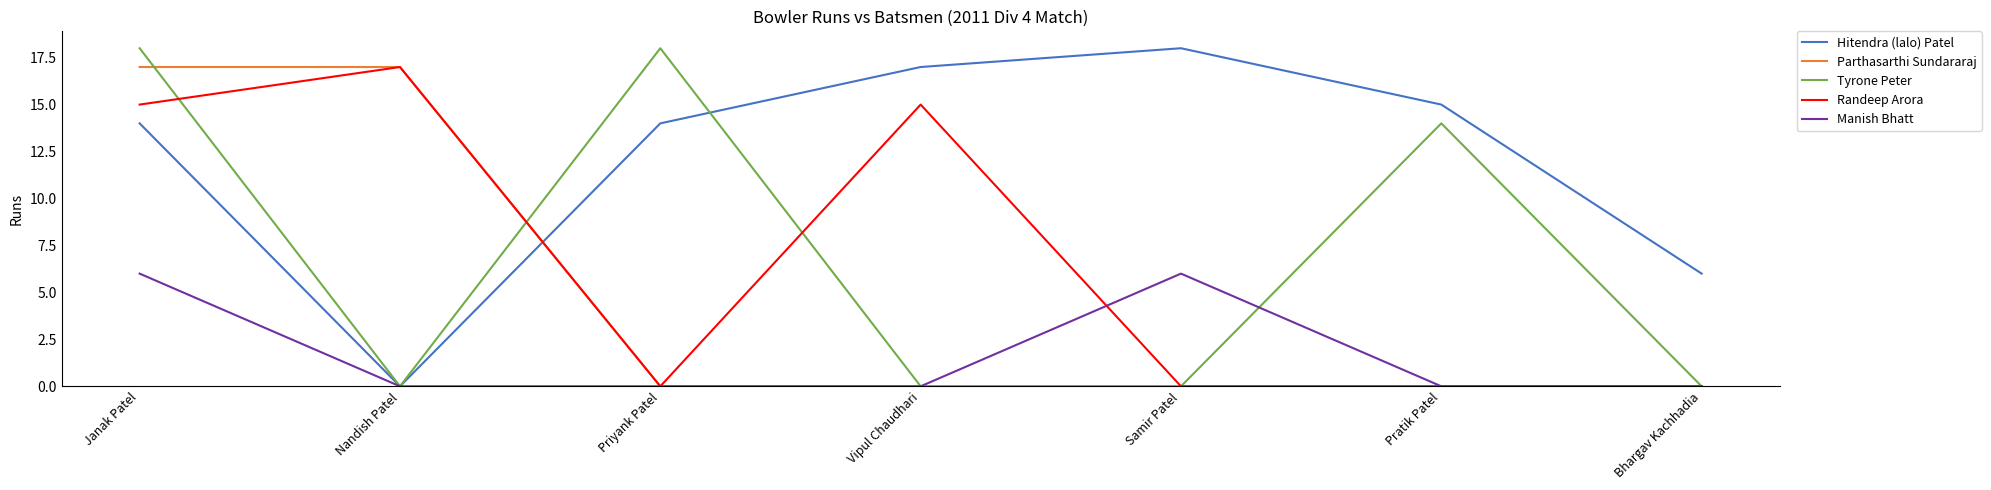

Reading left to right, transcribe all the data shown in this chart.

Hitendra (lalo) Patel: 14	0	14	17	18	15	6
Parthasarthi Sundararaj: 17	17	0	0	0	0	0
Tyrone Peter: 18	0	18	0	0	14	0
Randeep Arora: 15	17	0	15	0	0	0
Manish Bhatt: 6	0	0	0	6	0	0